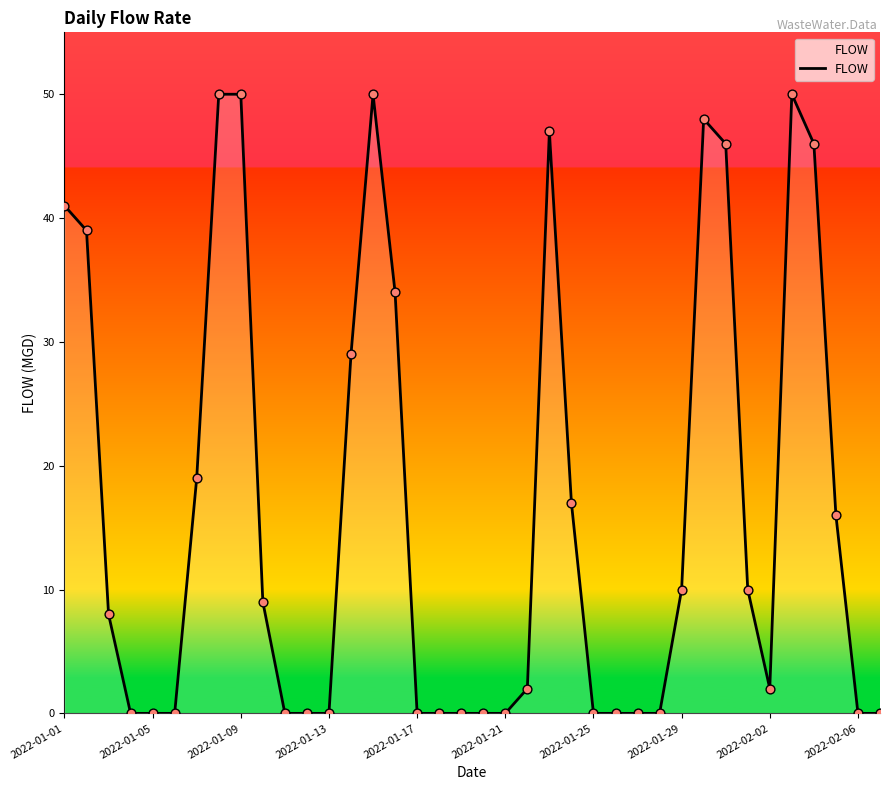

What is the maximum value shown in the chart?

50